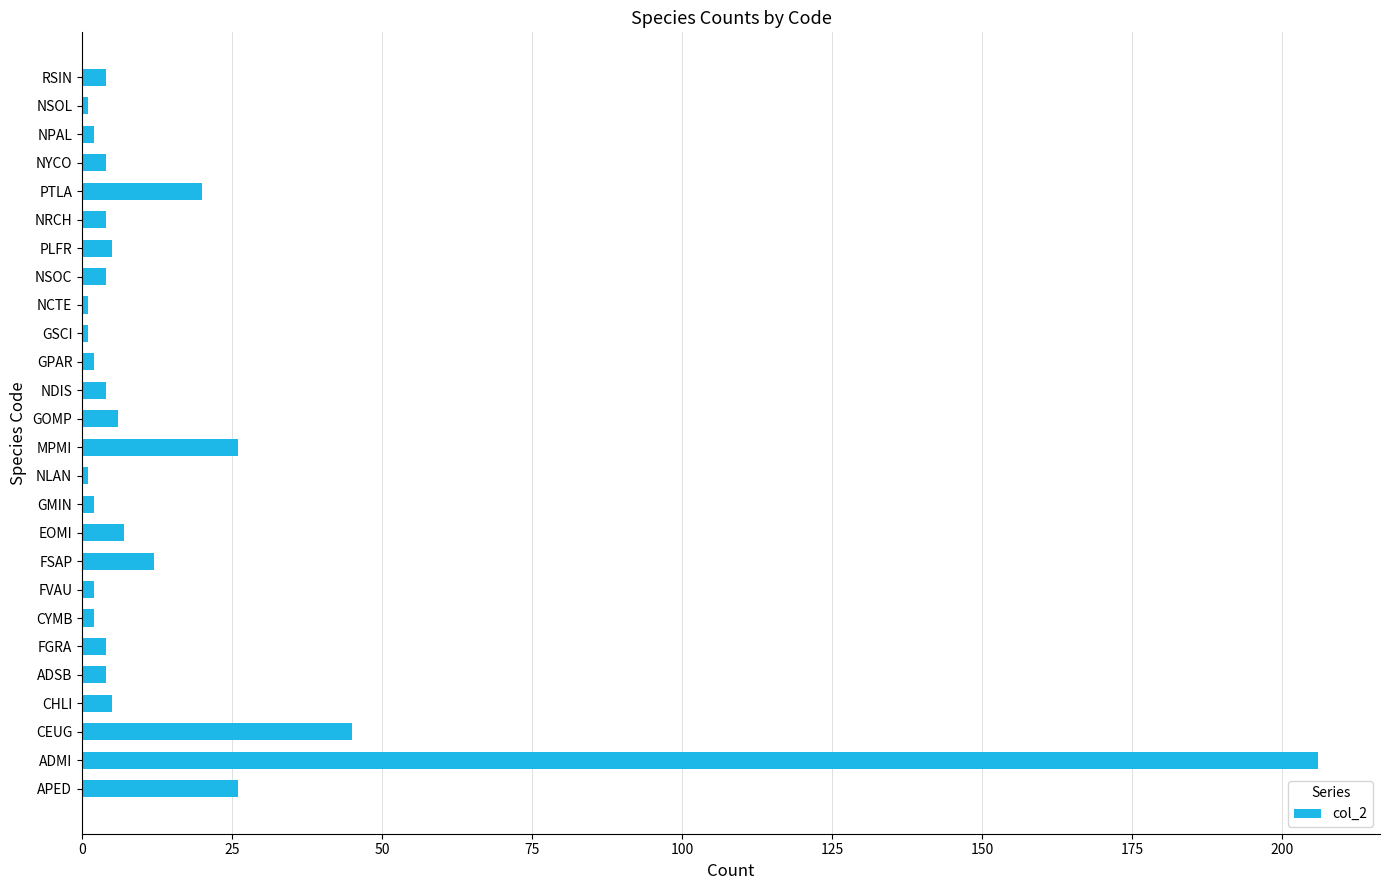

What is the average value?

15